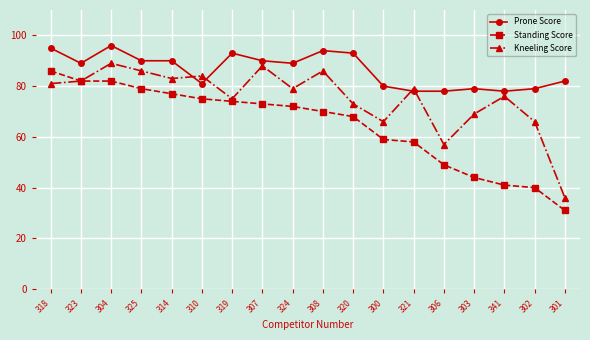

At which category is the sum across all series the highest?

304